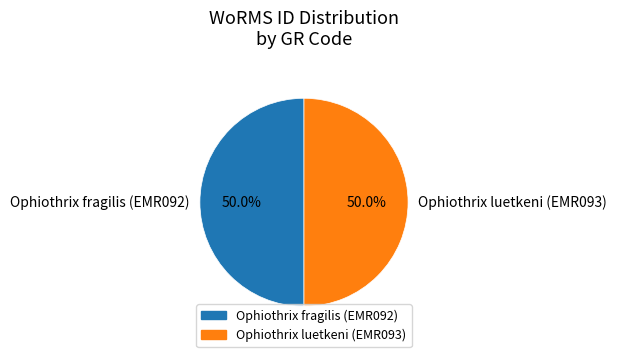

What is the total percentage of Ophiothrix fragilis (EMR092) and Ophiothrix luetkeni (EMR093)?

100.0%